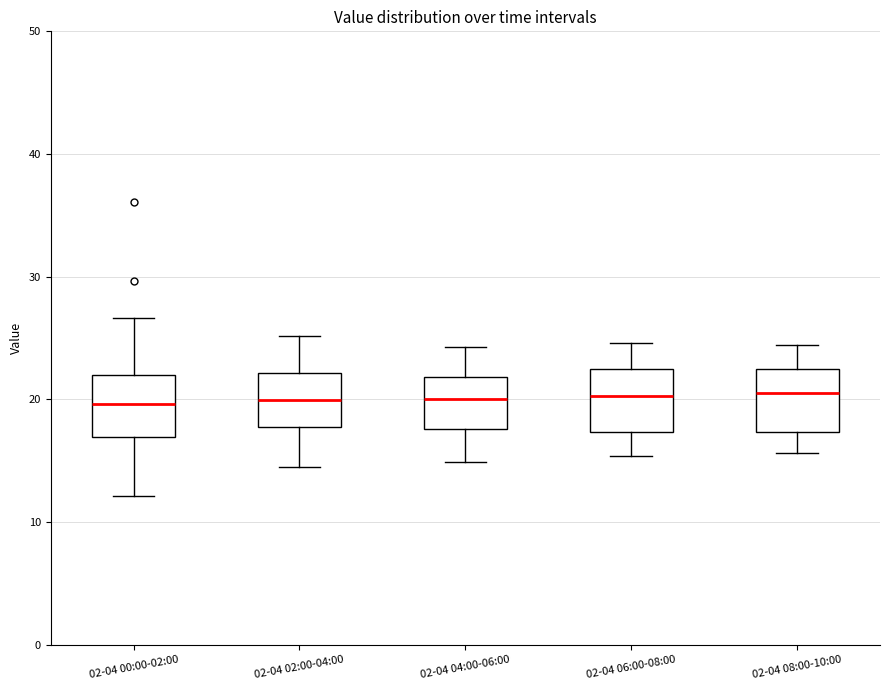

Reading left to right, read every box against the y-axis: the position of its median line, the range the box covers, and the ends of its whiskers. The values are not printed on the chart, so give them approximately, as read against the axis.

02-04 00:00-02:00: median 20, box 17 to 22, whiskers 12 to 27
02-04 02:00-04:00: median 20, box 18 to 22, whiskers 15 to 25
02-04 04:00-06:00: median 20, box 18 to 22, whiskers 15 to 24
02-04 06:00-08:00: median 20, box 17 to 22, whiskers 15 to 25
02-04 08:00-10:00: median 21, box 17 to 22, whiskers 16 to 24